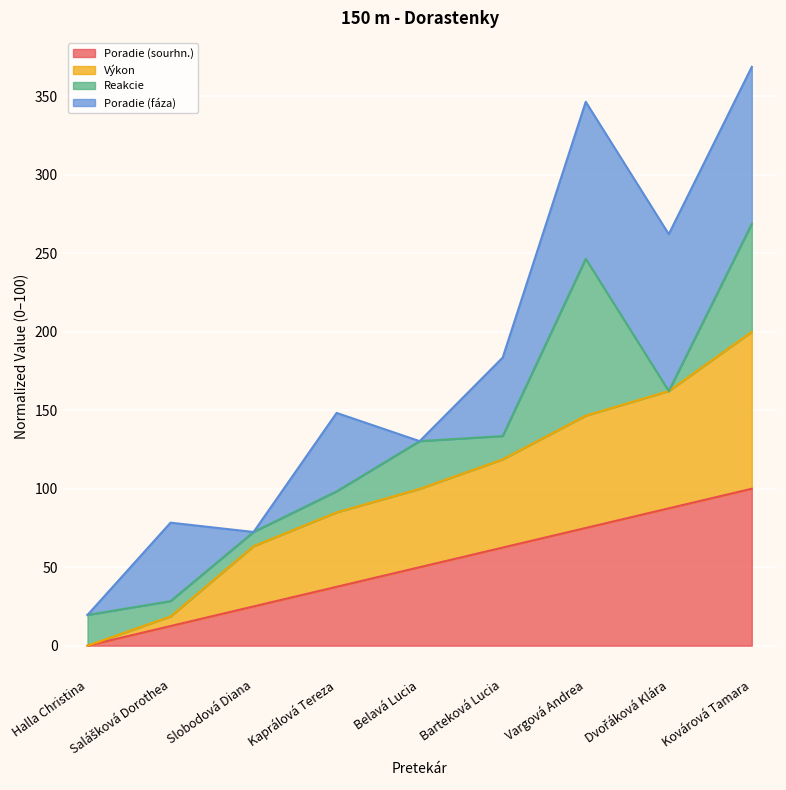

Is the value of Poradie (sourhn.) at Salášková Dorothea greater than the value of Výkon at Vargová Andrea?

No